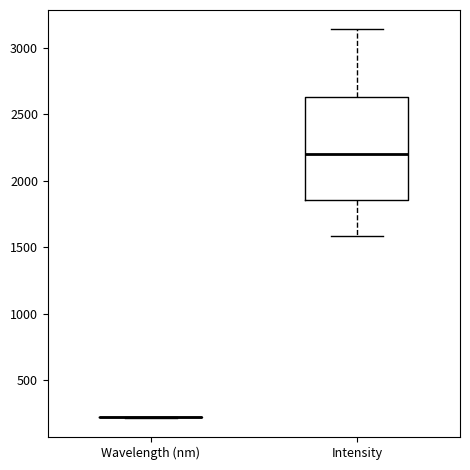

Where is the lower edge of the box for Intensity on the y-axis? The values are not printed on the chart, so give them approximately, as read against the axis.

1850